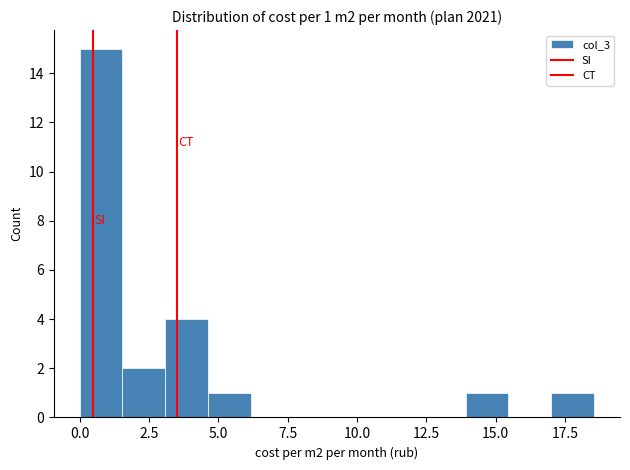

Read against the x-axis, roughly where is the centre of the tallest bar?

1.0